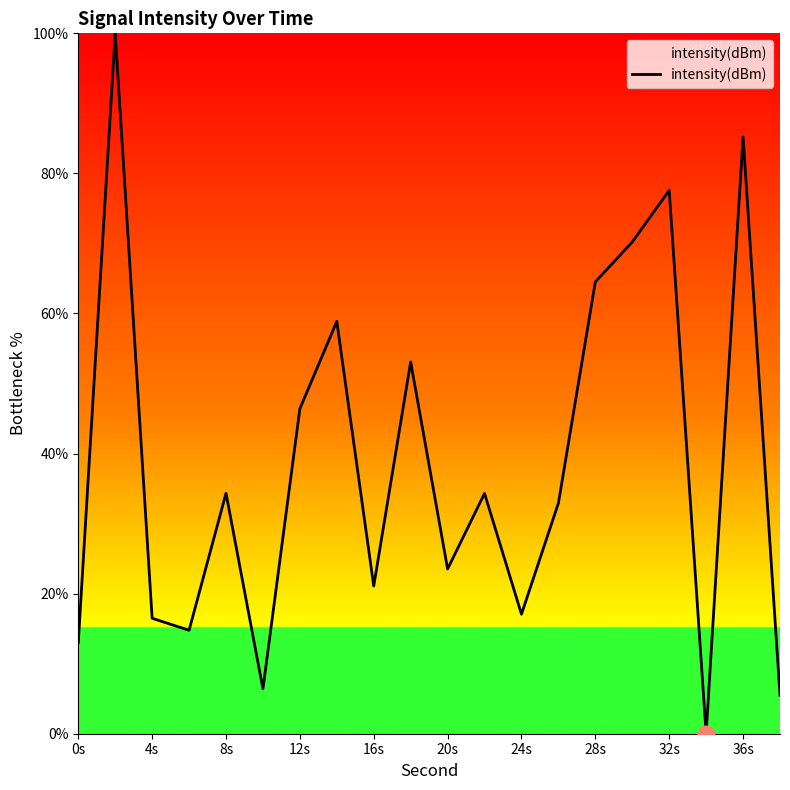

Reading left to right, what are all the values shown in this chart?

13.0	100.0	16.5	14.8	34.3	6.4	46.4	58.9	21.1	53.1	23.5	34.3	17.1	32.9	64.5	70.2	77.6	0.0	85.2	5.5